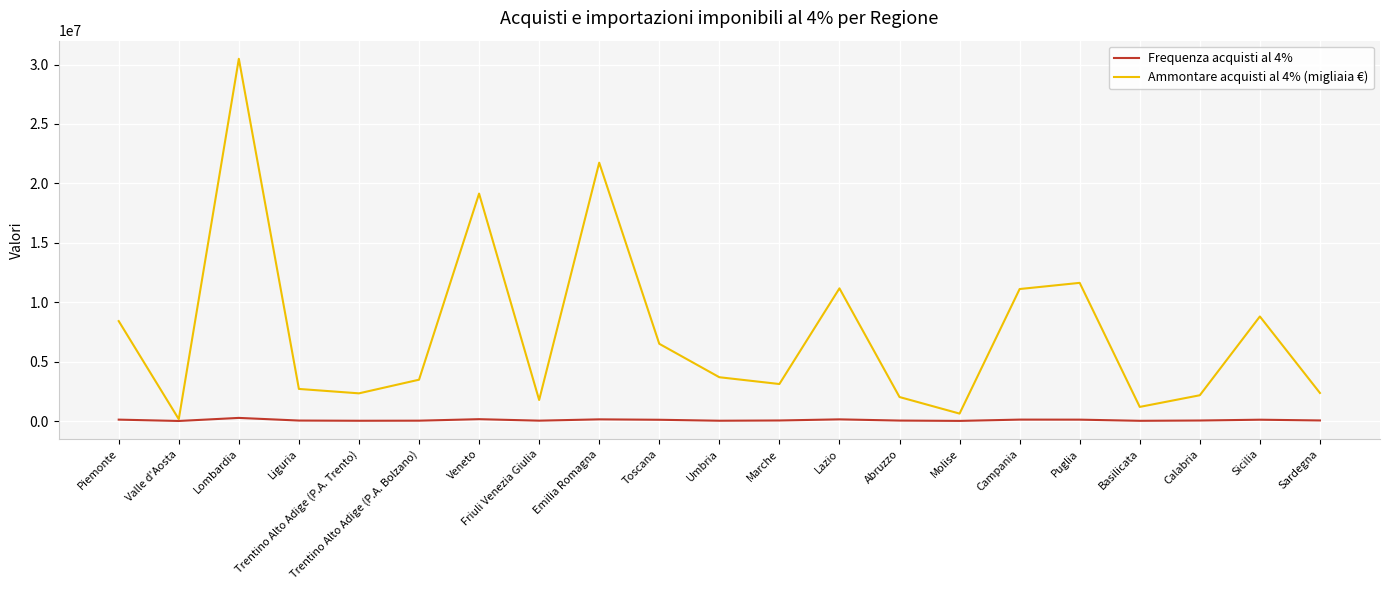

The Ammontare acquisti al 4% (migliaia €) series shows 3113155 at Marche. True or false?

True